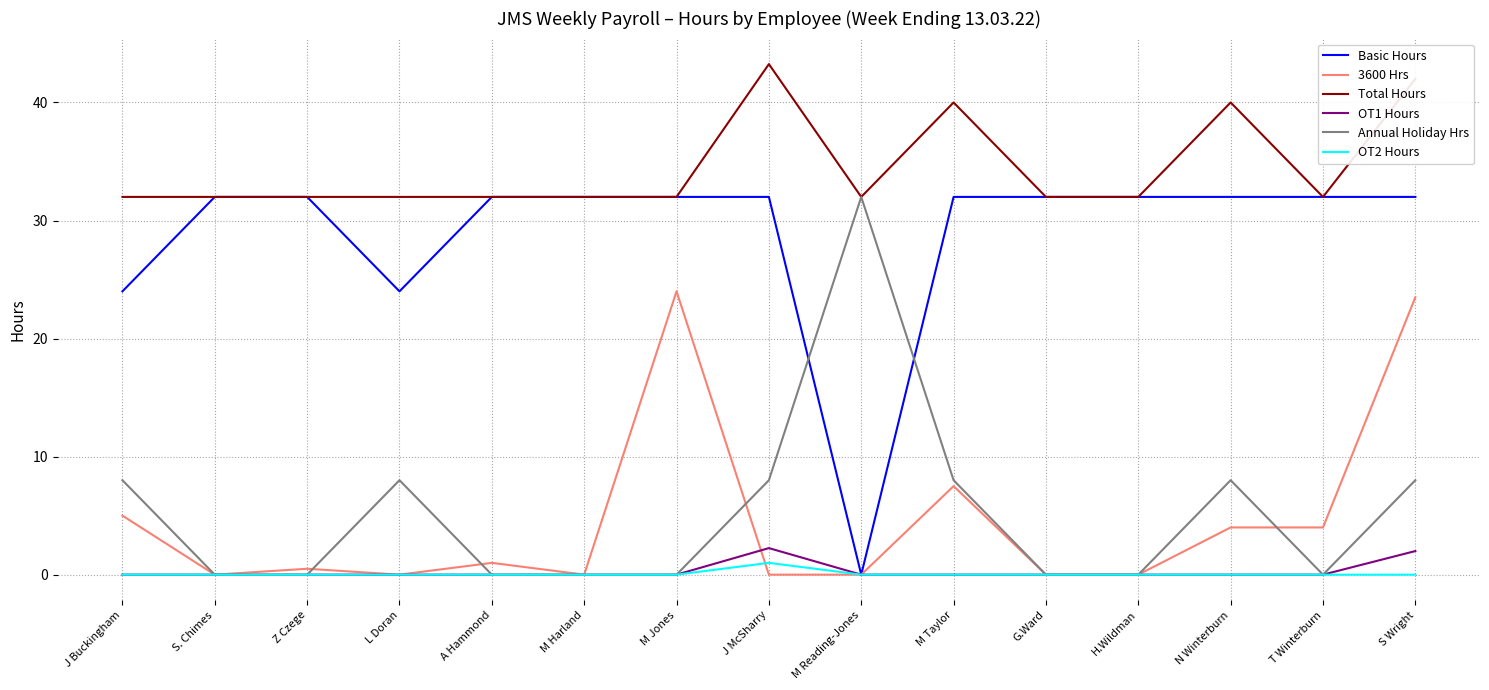

Is it true that Annual Holiday Hrs equals 47.9 at M Reading-Jones?

False